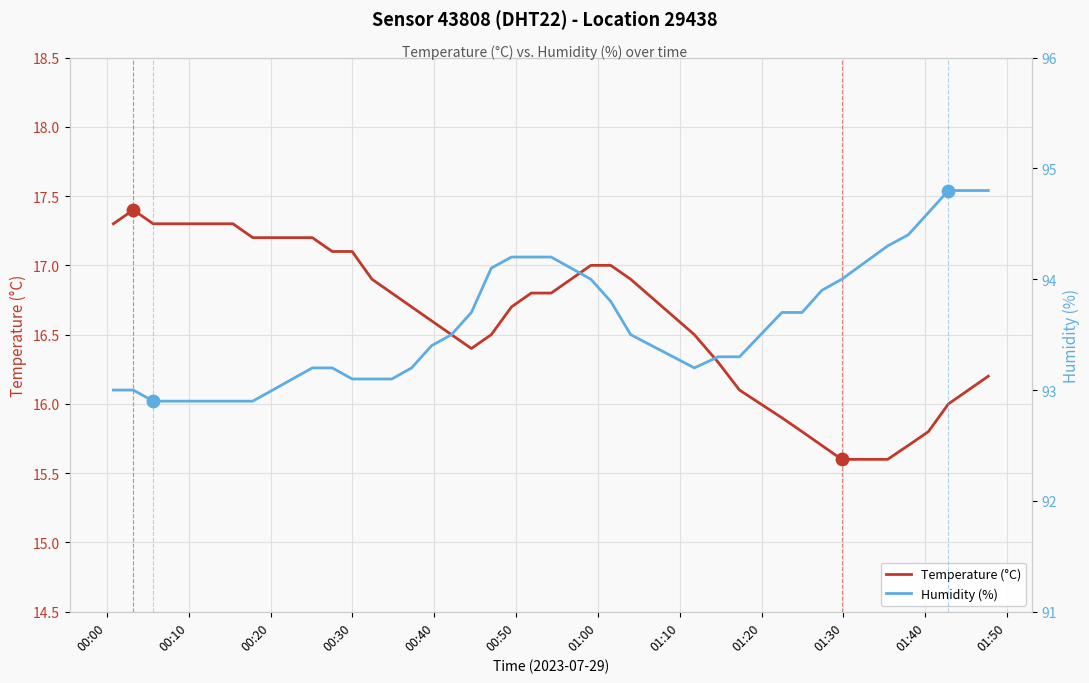

What is the lowest value of the Temperature (°C) series?

15.6